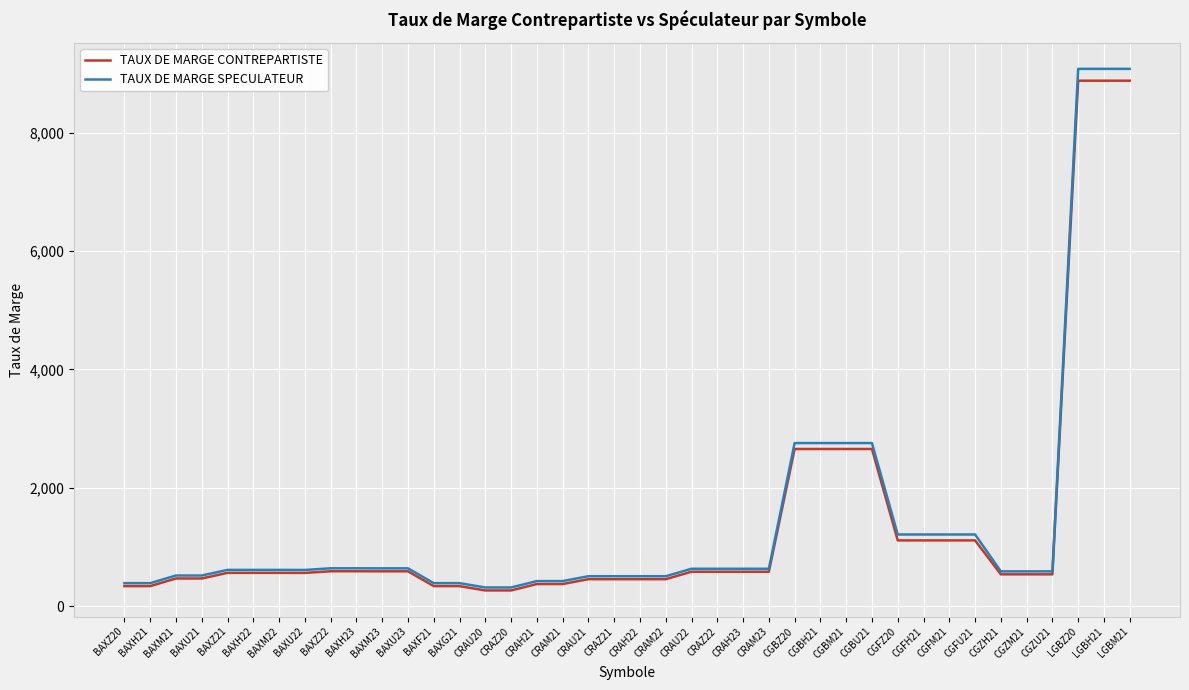

List the series in order of their peak value, lowest first.

TAUX DE MARGE CONTREPARTISTE, TAUX DE MARGE SPECULATEUR